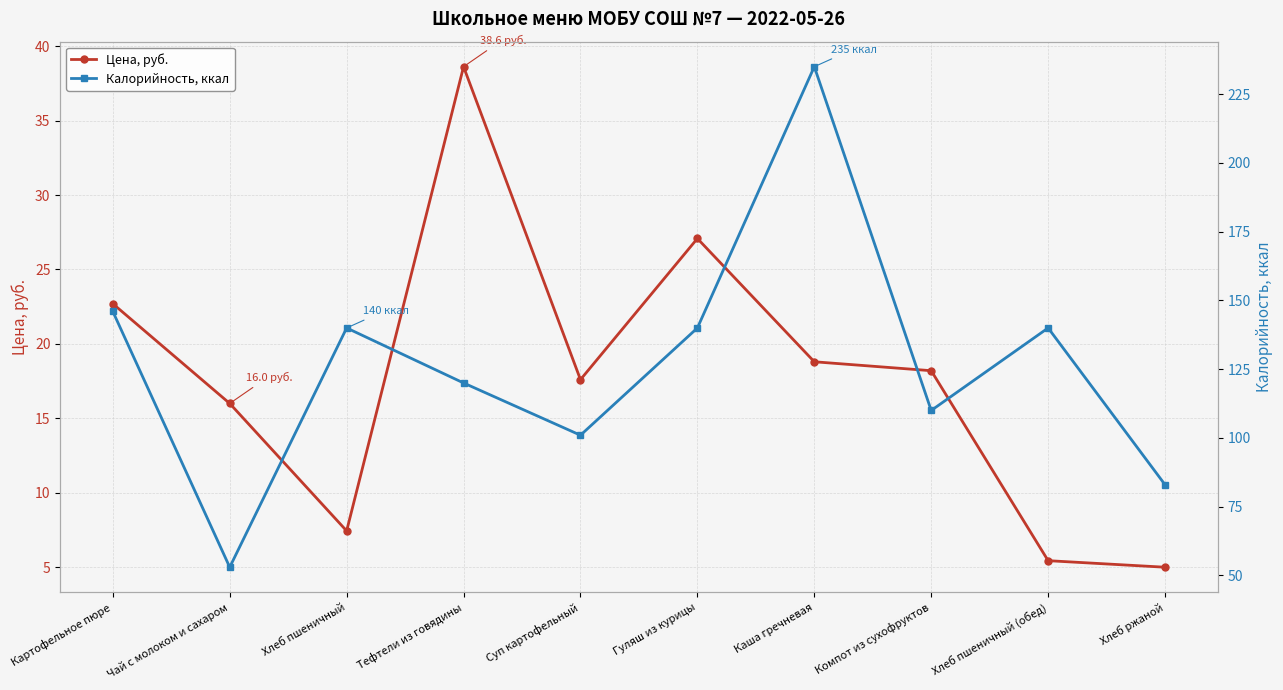

What is the difference between the second highest and minimum values in the Цена, руб. series?

22.1